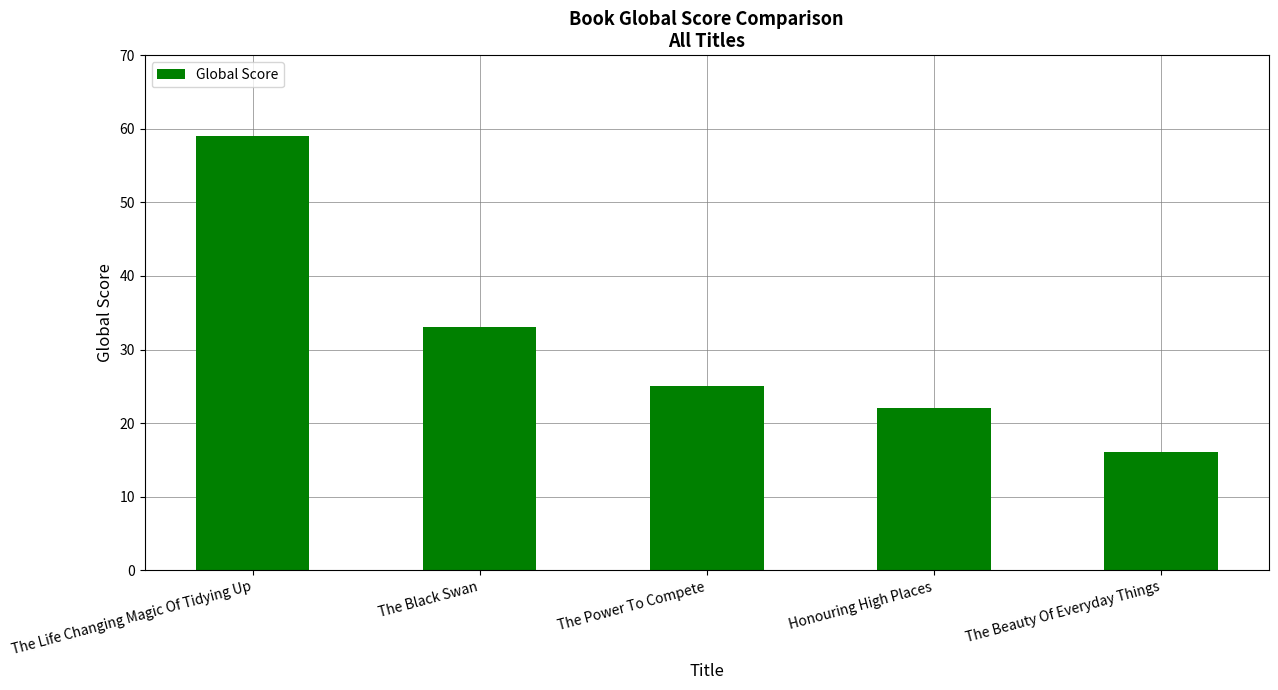

How many categories are shown in the chart?

5